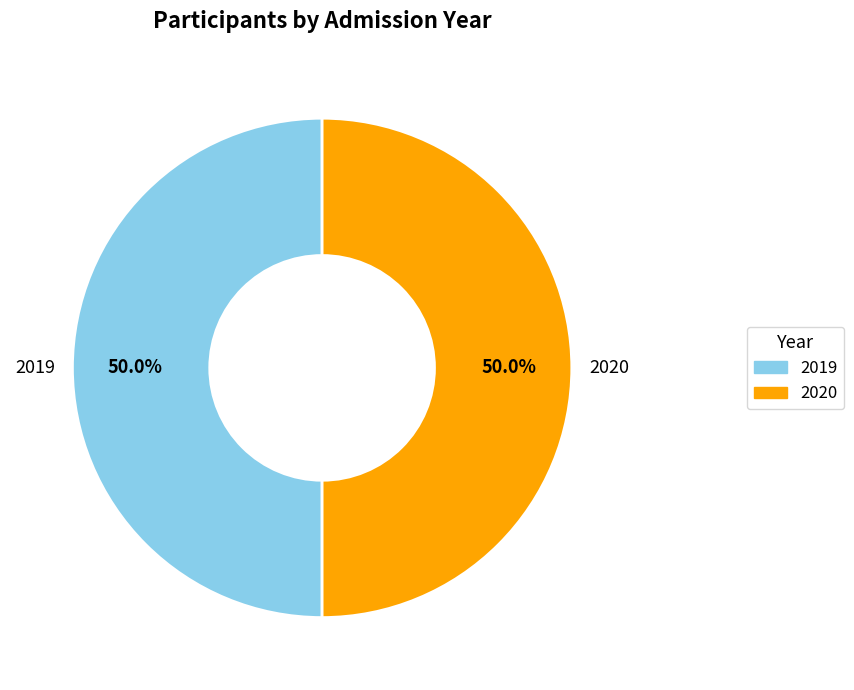

Approximately how many times larger is the value at 2019 compared to 2020?

1.0